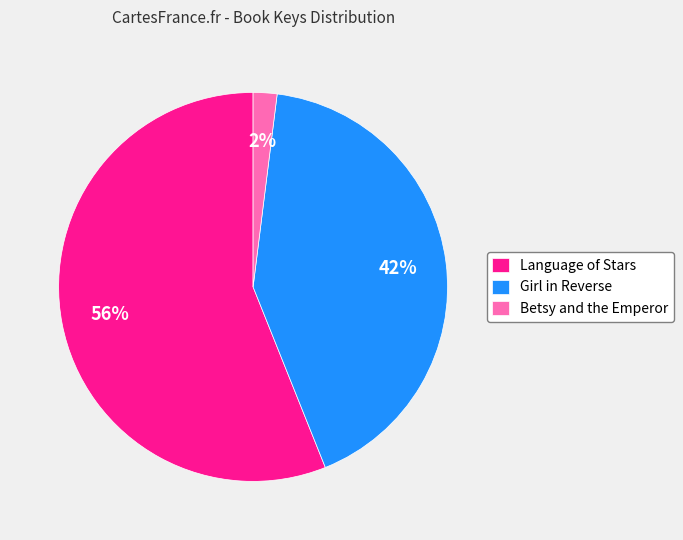

Is the sum of Betsy and the Emperor and Girl in Reverse greater than half?

No